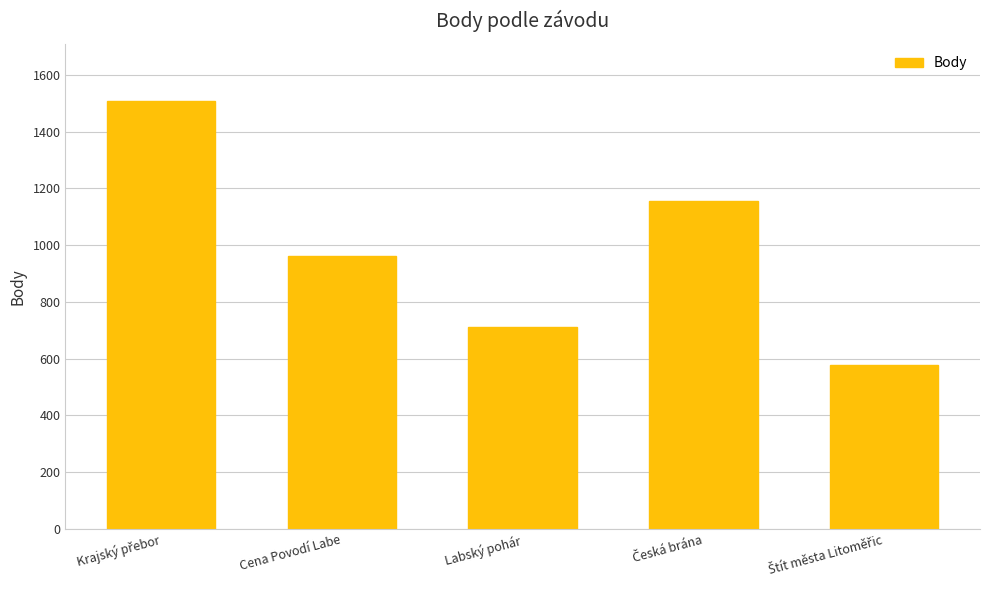

The chart shows a value of 713 at Labský pohár. True or false?

True